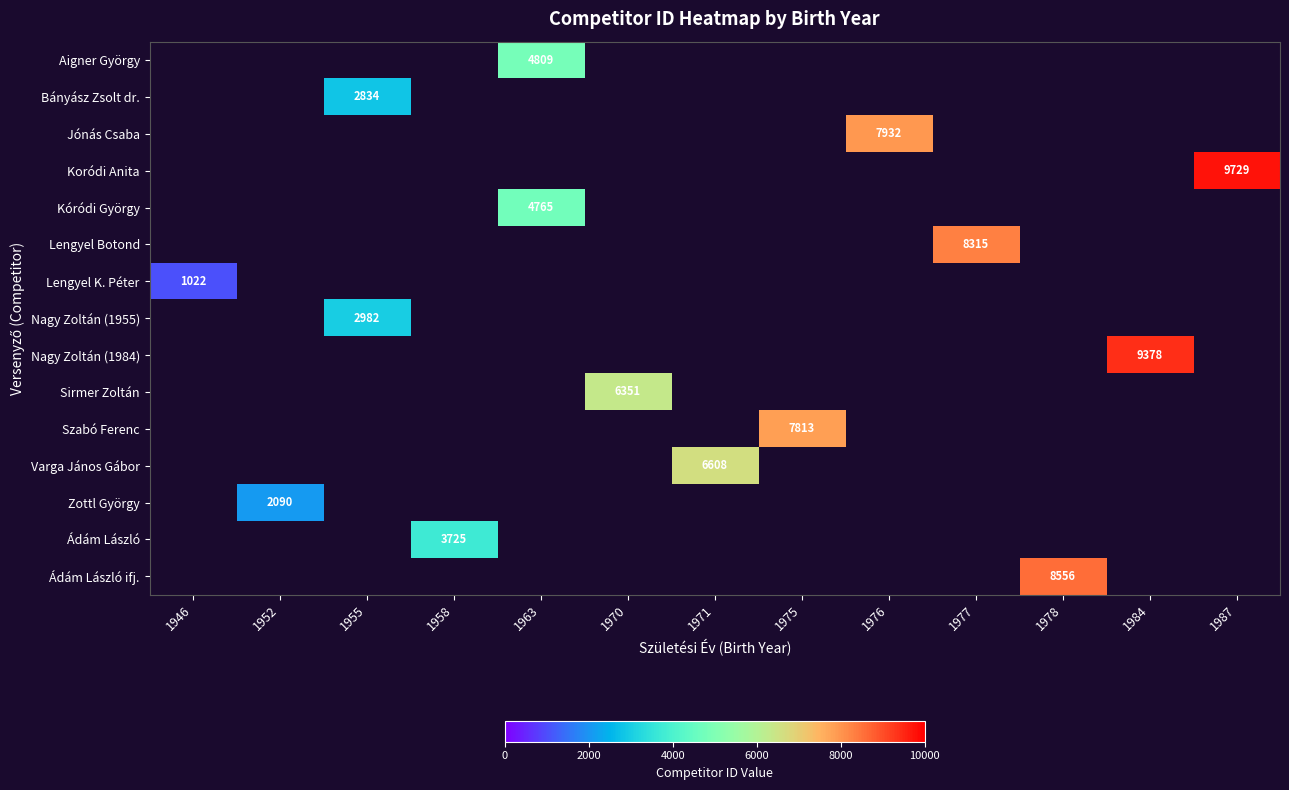

What is the minimum value shown in the chart?

1022.0